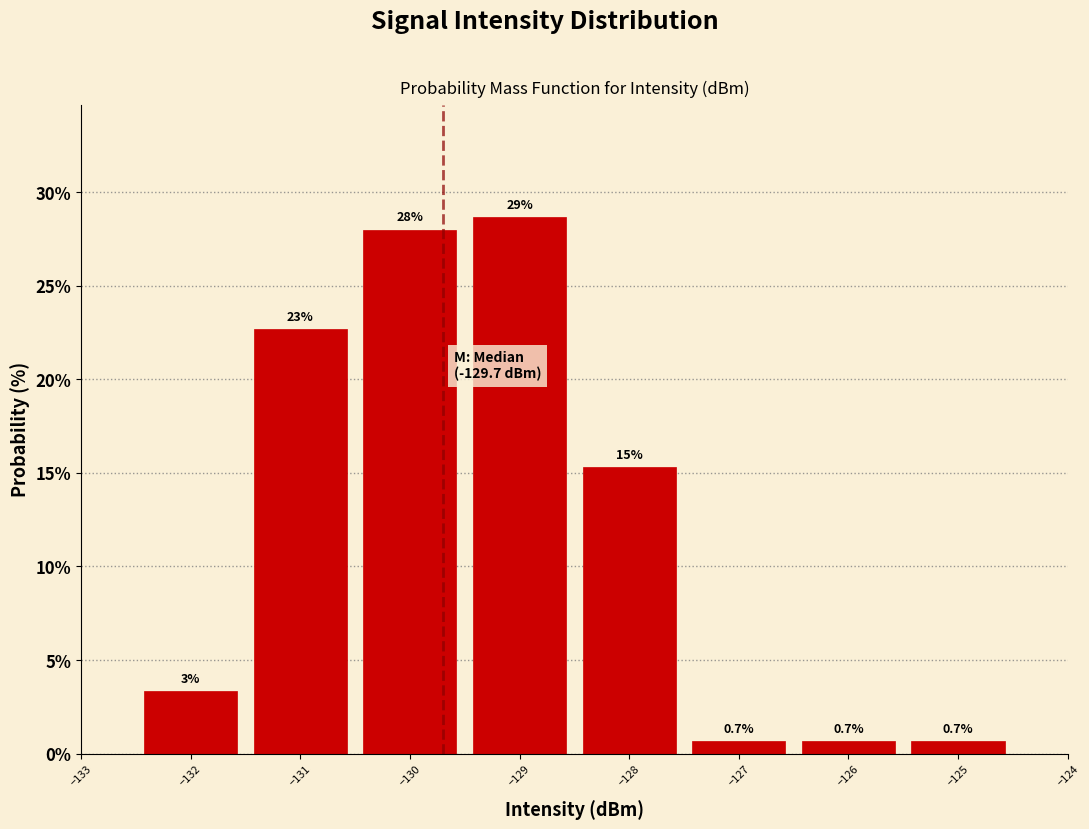

Over which range of the x-axis is the bar tallest?

-129.5 to -128.5